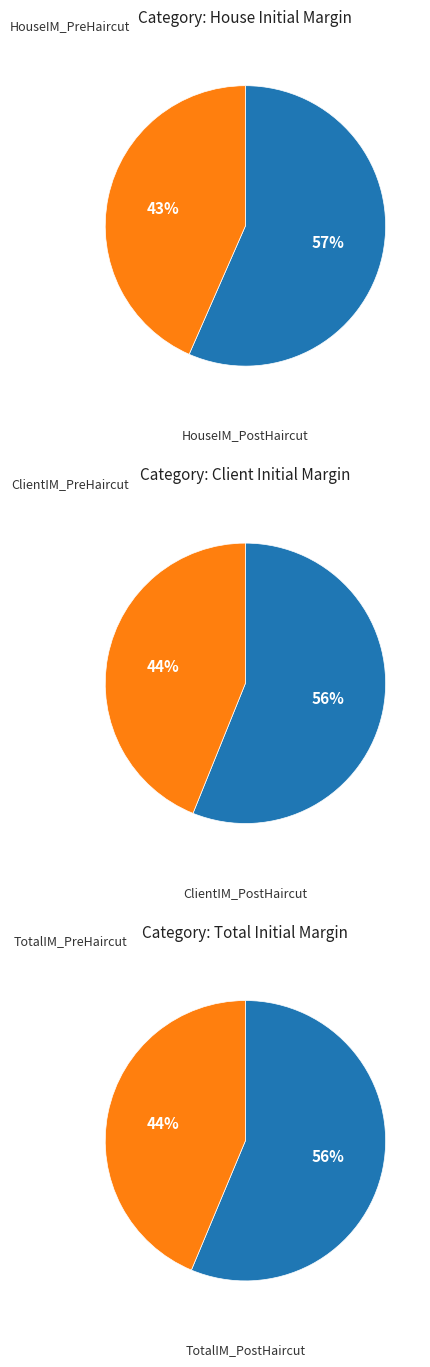

True or false: HouseIM_PreHaircut accounts for 1% of the total.

False